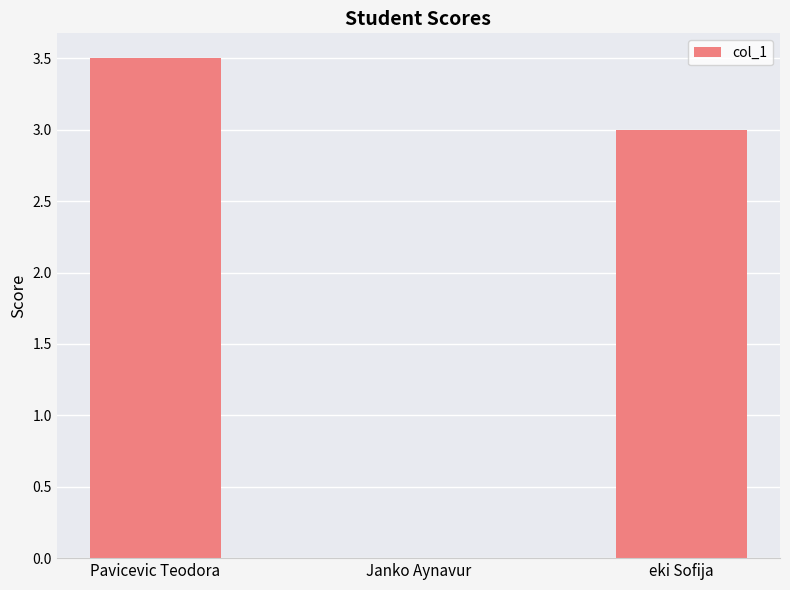

Reading left to right, list all the values displayed in this chart.

Pavicevic Teodora=3.5	Janko Aynavur=0.0	eki Sofija=3.0